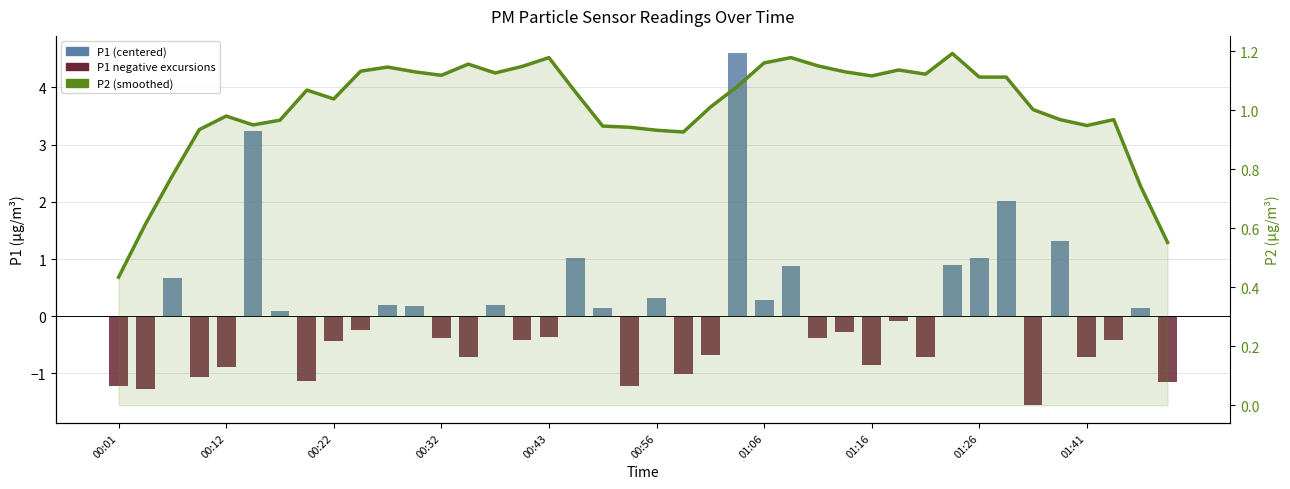

What is the difference between the second highest and minimum values in the P2 (smoothed) series?

0.7